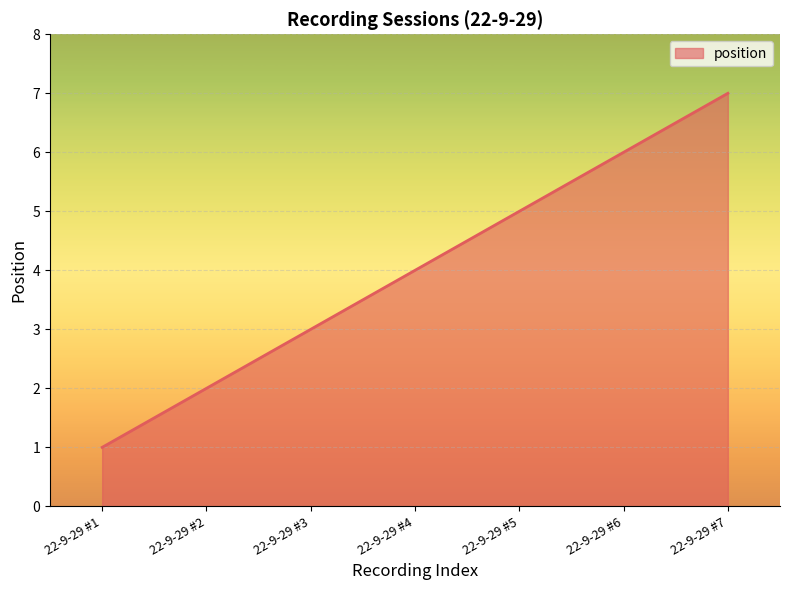

The chart shows a value of 5 at 22-9-29 #4. True or false?

False